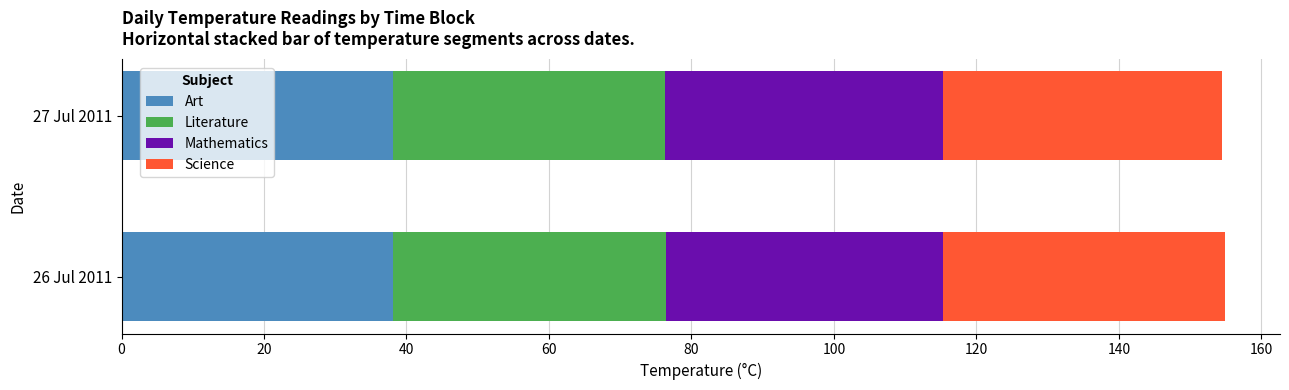

What is the sum of the Art values at 26 Jul 2011 and 27 Jul 2011?

76.1